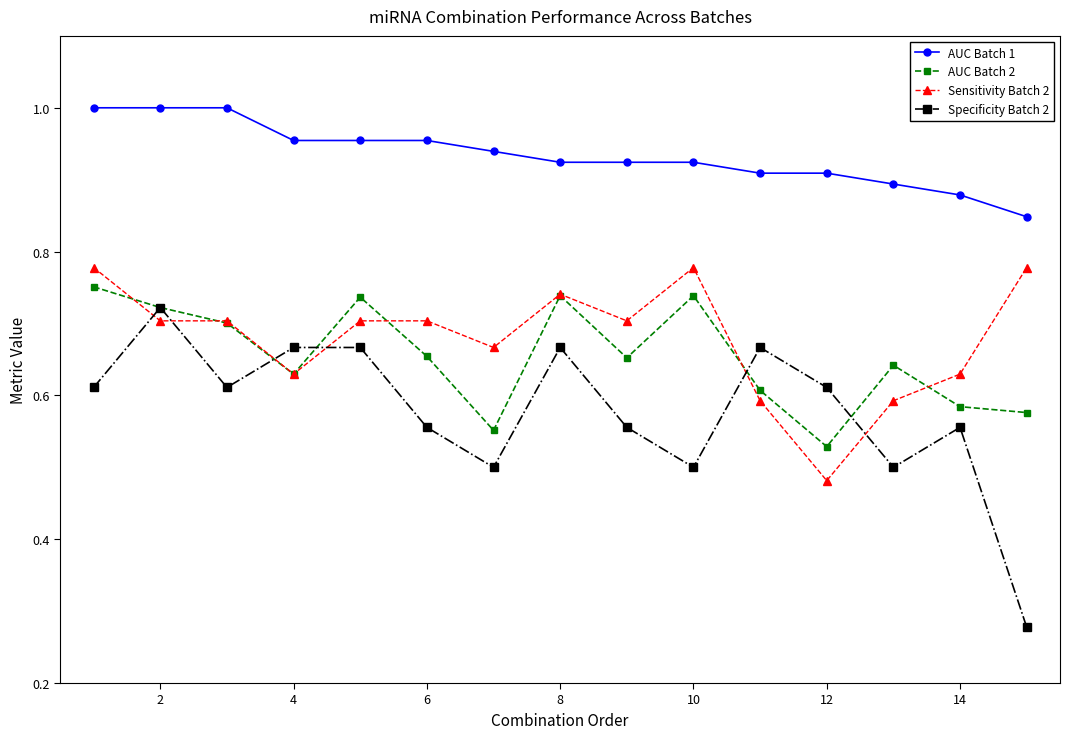

How many interior local peaks does the AUC Batch 2 series have?

4